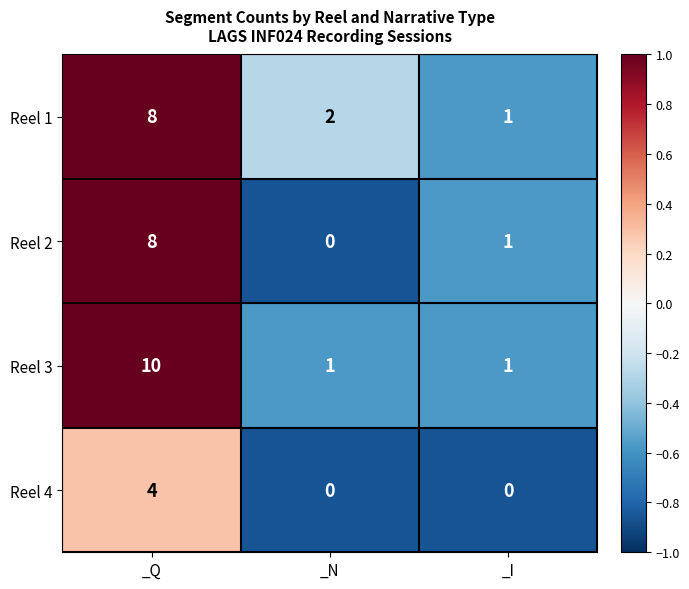

At how many categories does at least one series exceed 0?

3